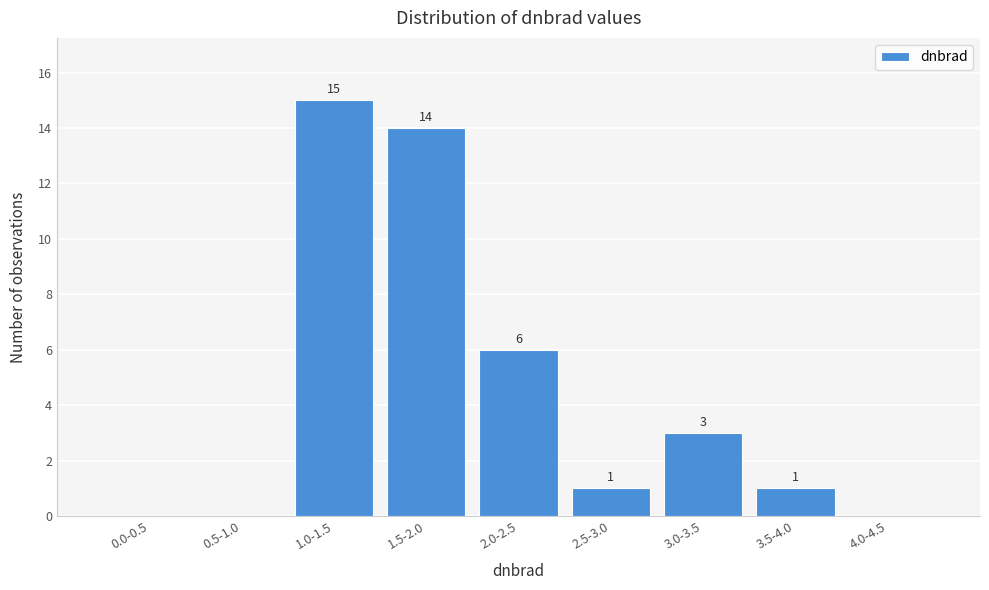

Reading left to right, extract all data points from this chart.

0.0-0.5=0	0.5-1.0=0	1.0-1.5=15	1.5-2.0=14	2.0-2.5=6	2.5-3.0=1	3.0-3.5=3	3.5-4.0=1	4.0-4.5=0